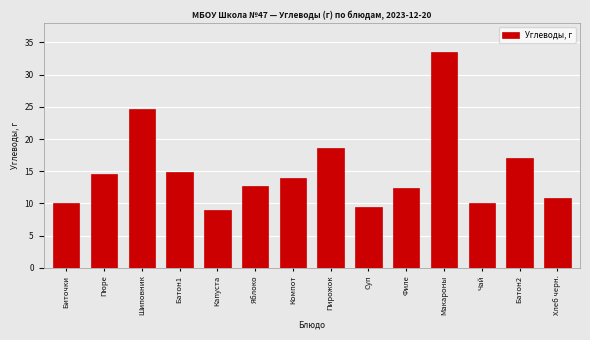

Reading right to left, list all the values displayed in this chart.

Хлеб черн.=10.8	Батон2=17.1	Чай=10.1	Макароны=33.5	Филе=12.4	Суп=9.5	Пирожок=18.6	Компот=14.0	Яблоко=12.7	Капуста=9.0	Батон1=14.9	Шиповник=24.6	Пюре=14.5	Биточки=10.1